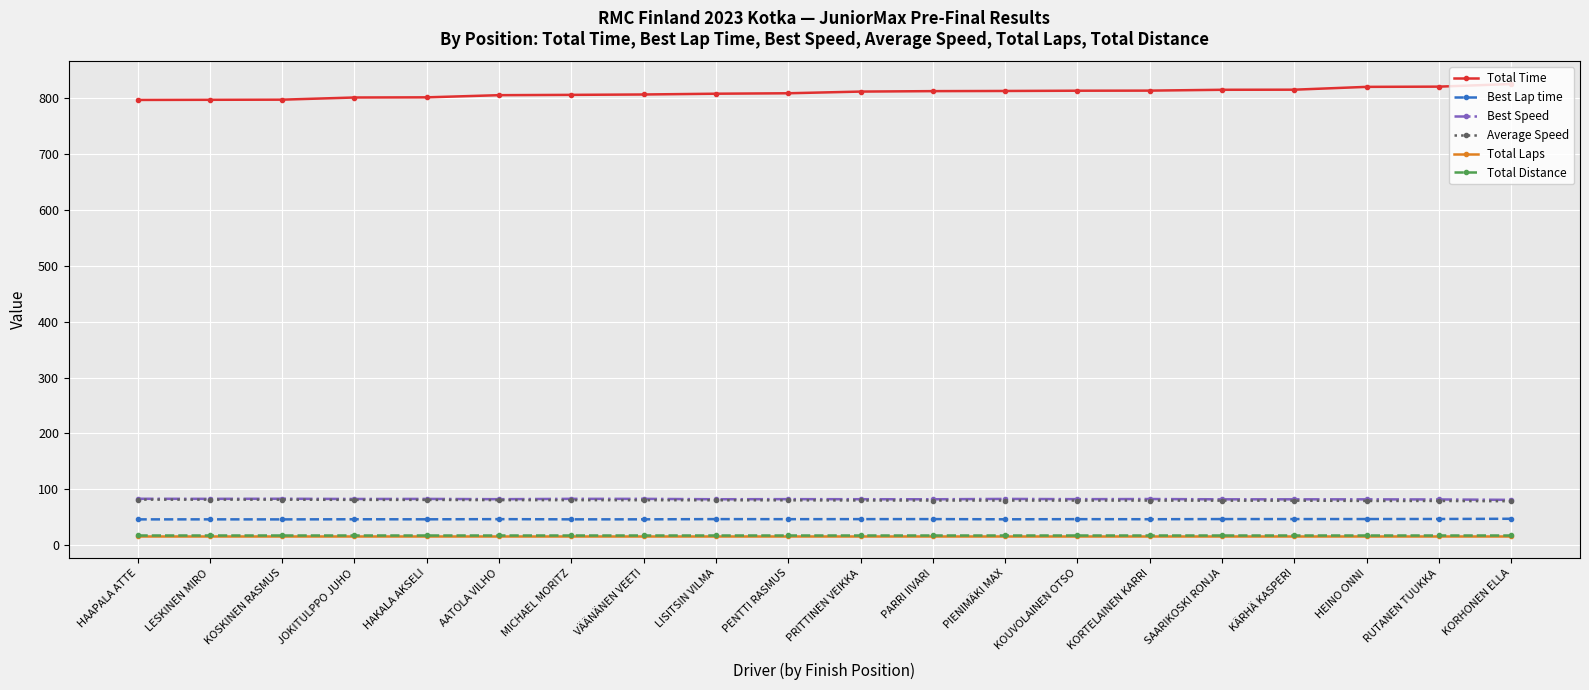

True or false: Total Time and Best Lap time intersect in this chart.

False